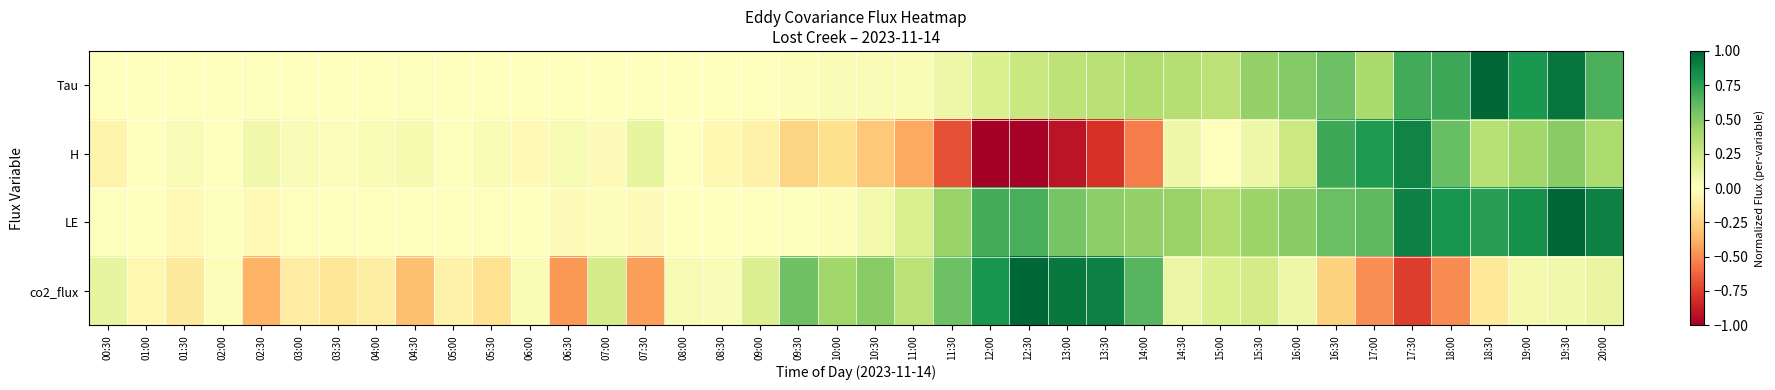

Which series has the largest range (max minus min)?

H